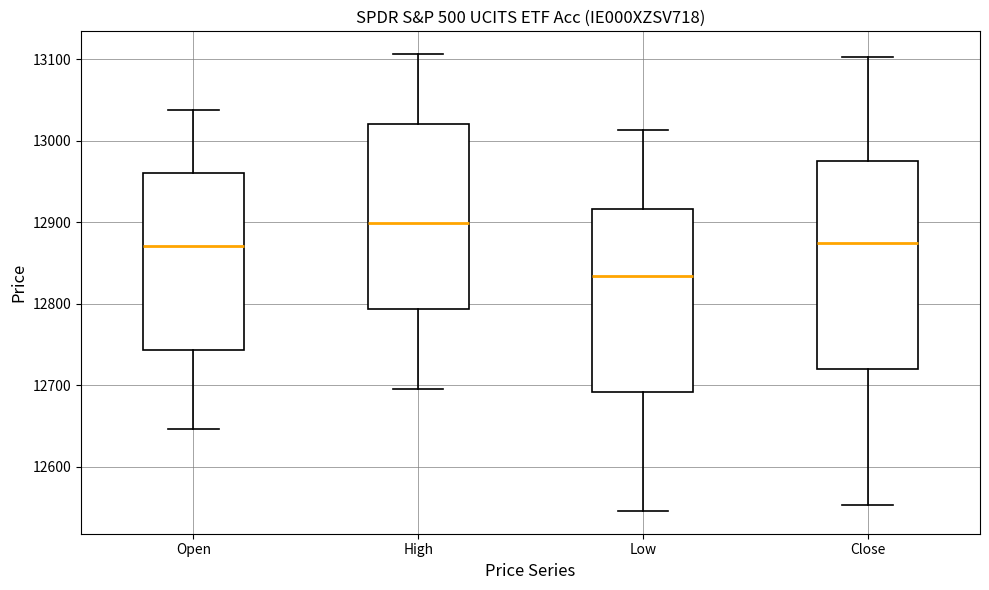

Reading left to right, transcribe this box plot: for each box, give where its median line is, the range the box spans, and where its two whiskers end, as read against the y-axis. The values are not printed on the chart, so give them approximately, as read against the axis.

Open: median 12870, box 12740 to 12960, whiskers 12650 to 13040
High: median 12900, box 12790 to 13020, whiskers 12700 to 13110
Low: median 12830, box 12690 to 12920, whiskers 12550 to 13010
Close: median 12870, box 12720 to 12980, whiskers 12550 to 13100